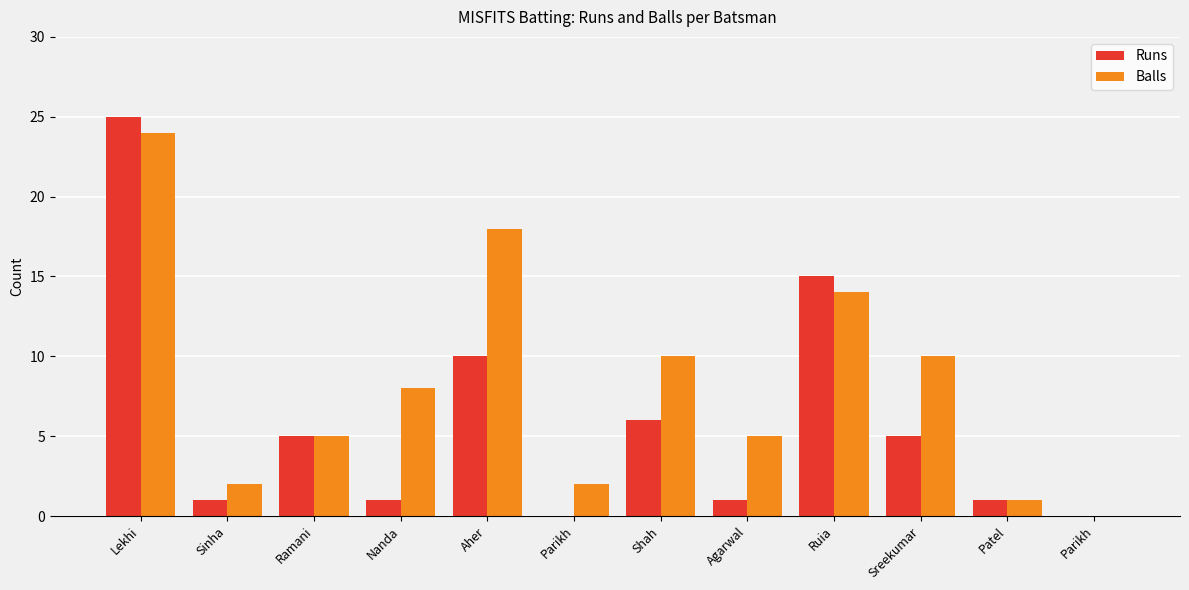

What is the difference between the Balls values at Sreekumar and Sinha?

8